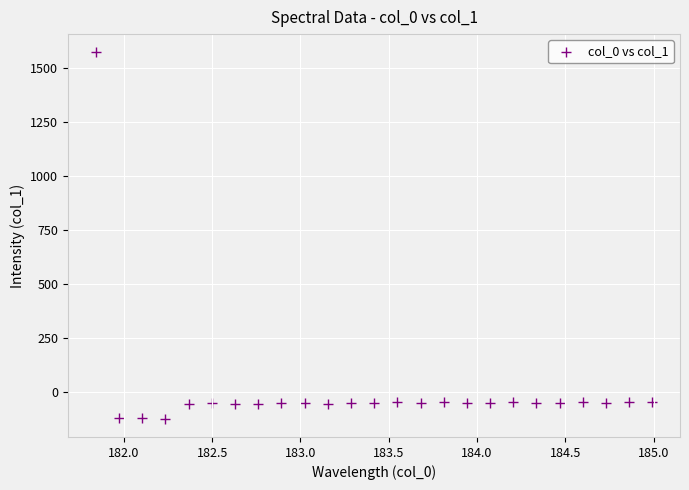

What is the range of Y values (max minus min)?

1697.1